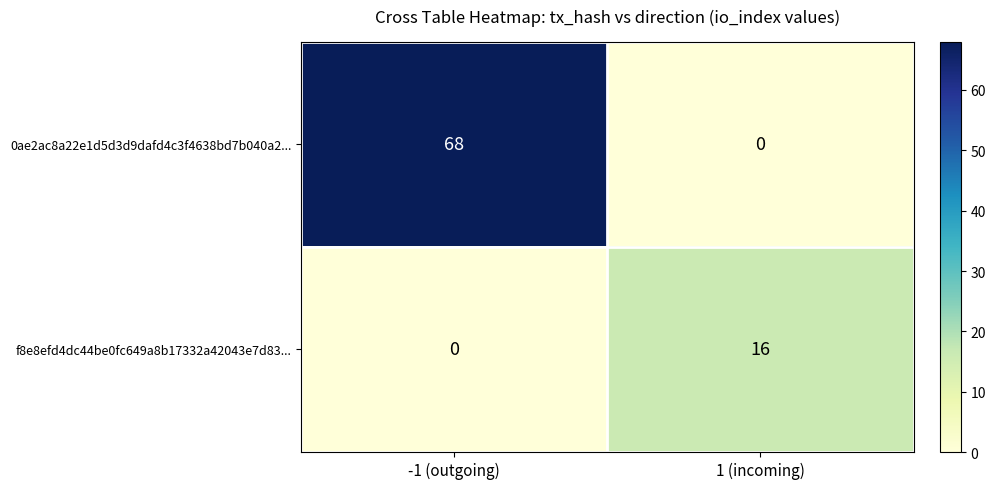

Rank the series by their maximum value, from lowest to highest.

f8e8efd4dc44be0fc649a8b17332a42043e7d83..., 0ae2ac8a22e1d5d3d9dafd4c3f4638bd7b040a2...